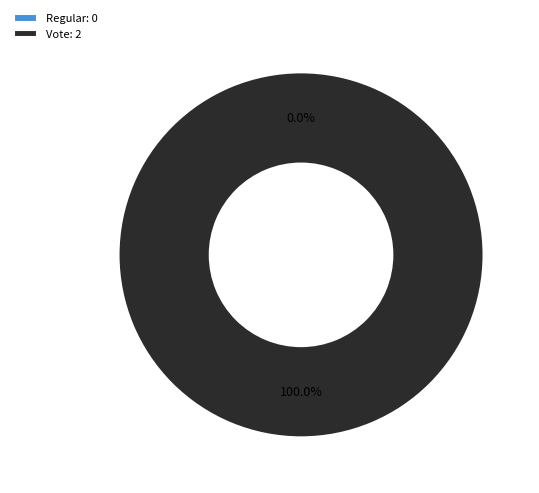

To the nearest percent, what portion does Vote represent?

100%